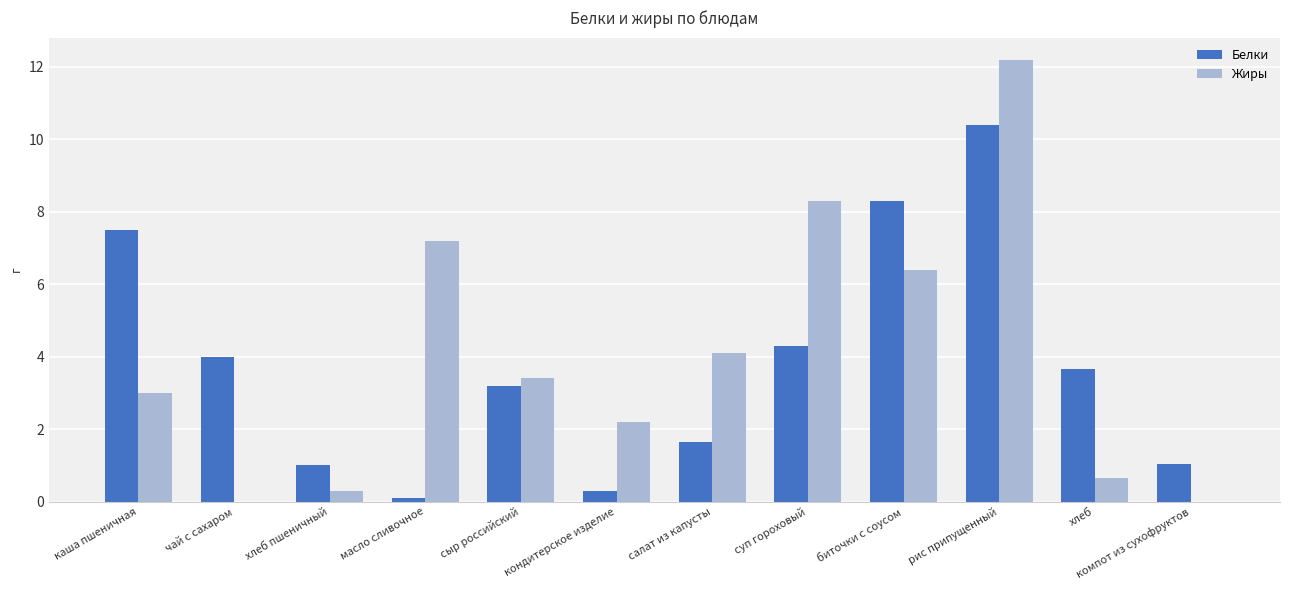

Where is Жиры nearest to the value 6?

биточки с соусом